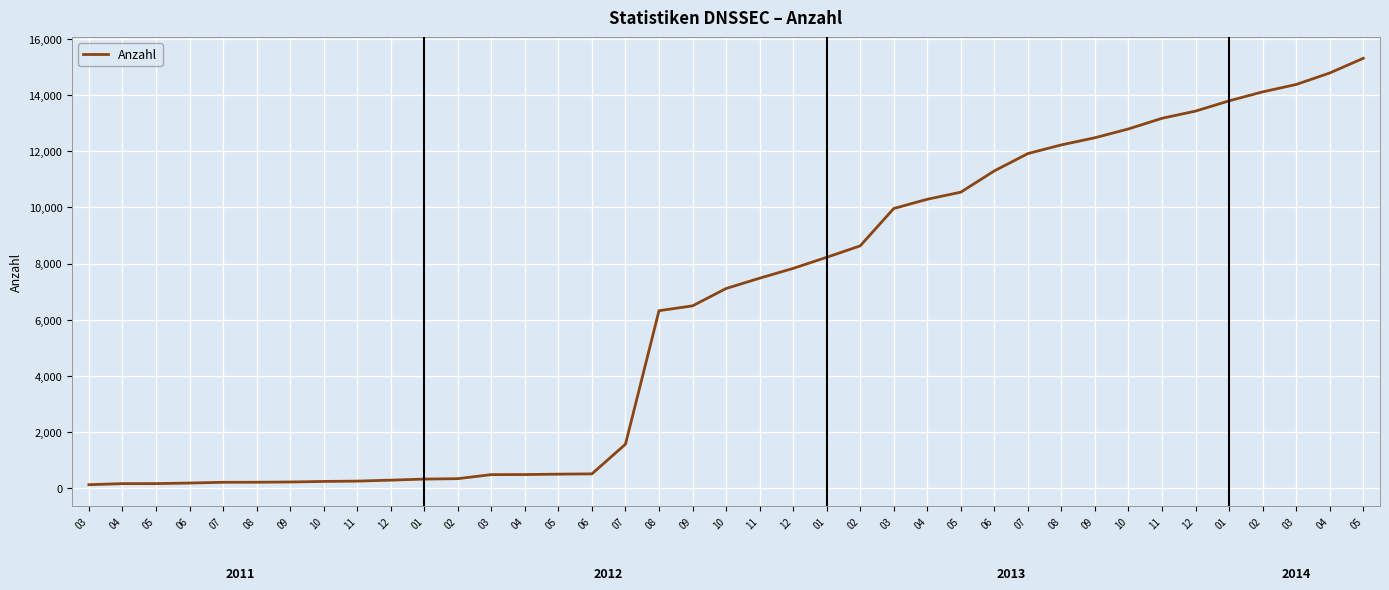

What value does the data have at 10?

12792